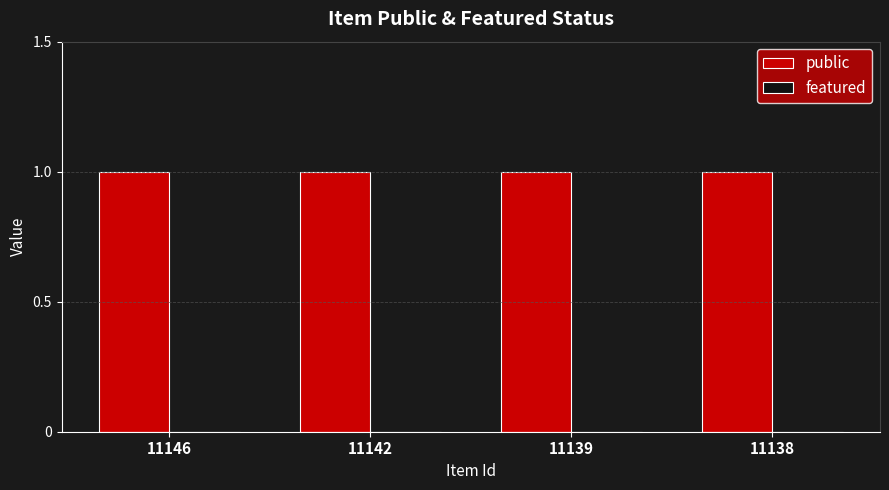

Between 11146 and 11139, which series saw the biggest shift?

public